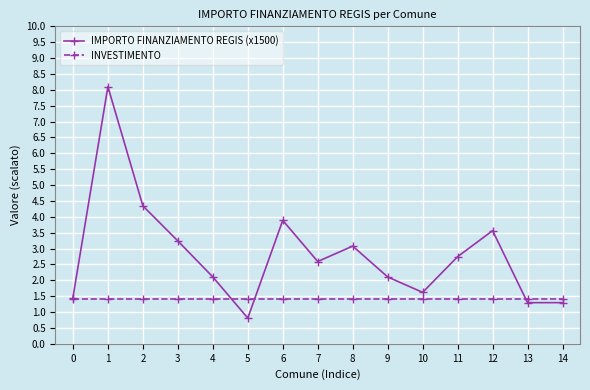

In IMPORTO FINANZIAMENTO REGIS (x1500), how many points are higher than both neighbors (excluding endpoints)?

4